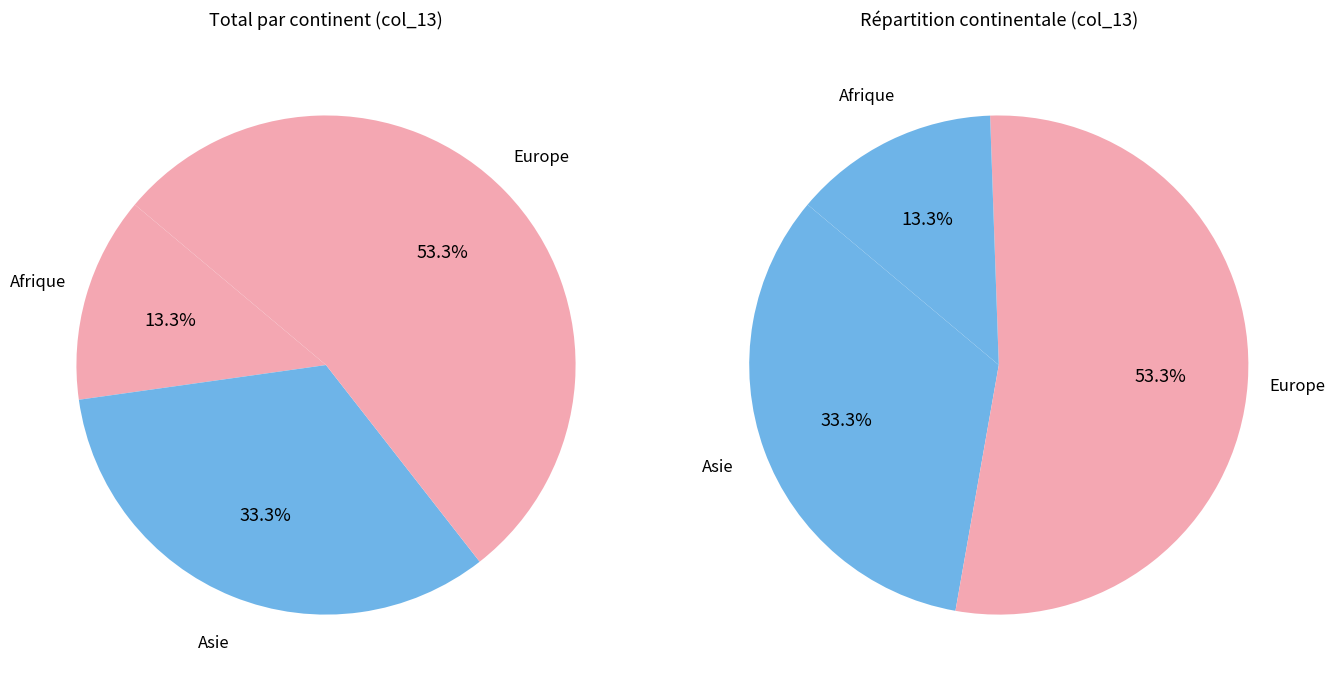

Combined, what portion of the pie is Afrique and Europe?

66.7%